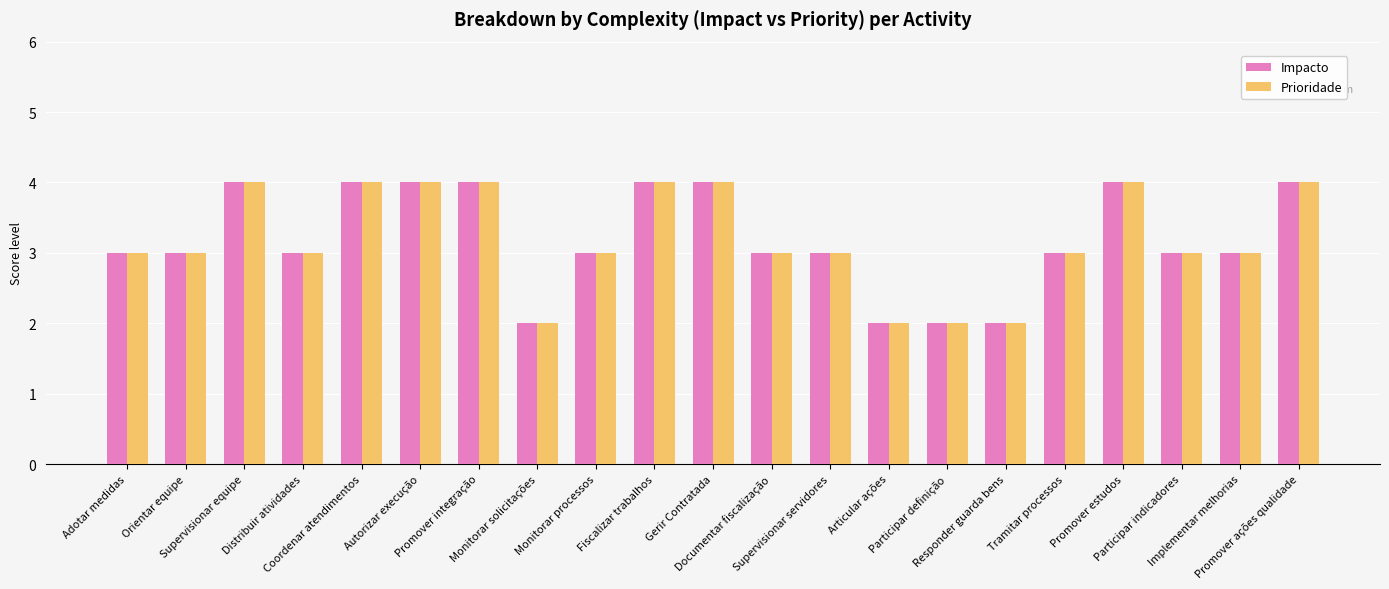

How many distinct data groups are displayed?

2